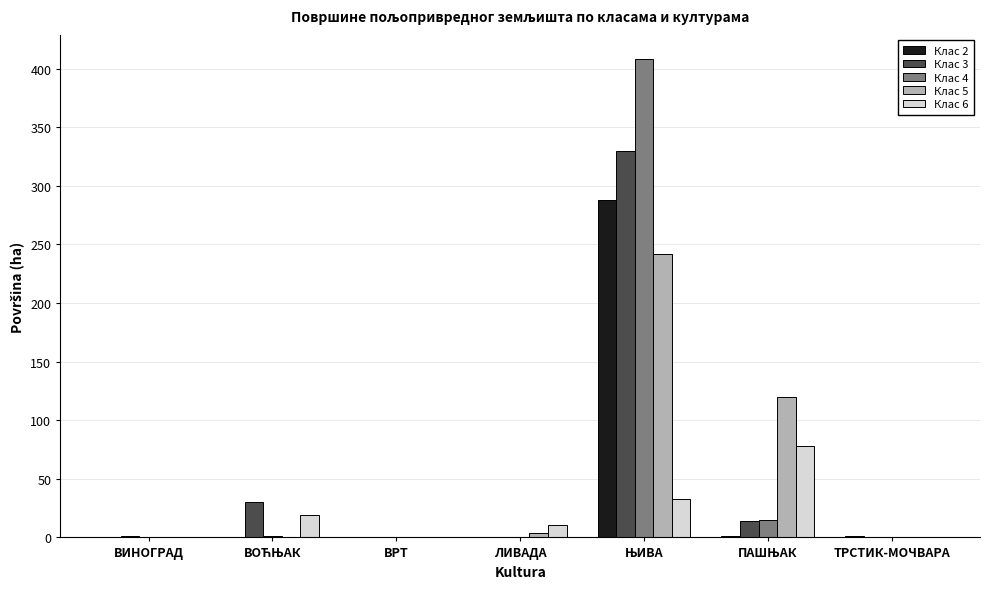

How many groups of bars are there?

7